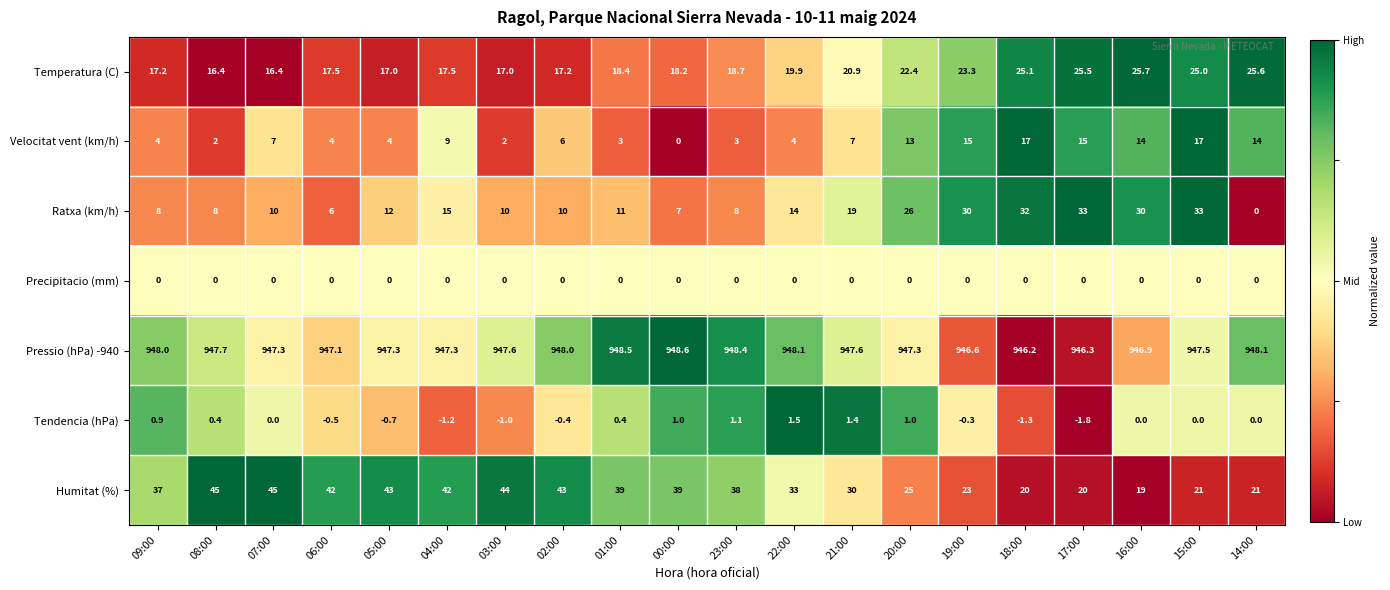

Which category has the lowest value across all series?

17:00